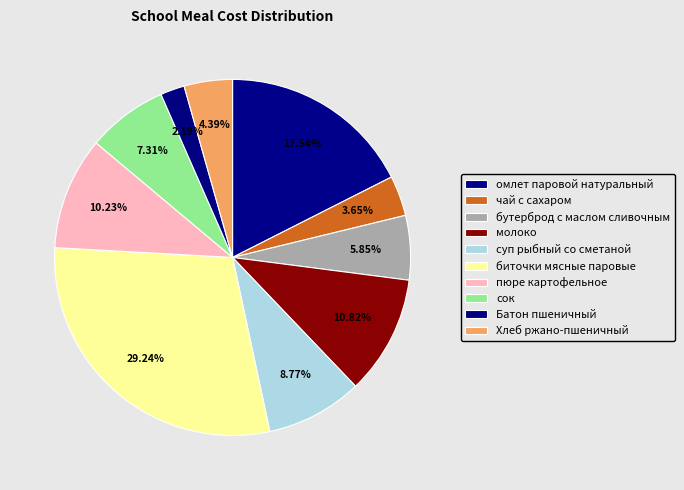

Is сок the majority of the pie?

No